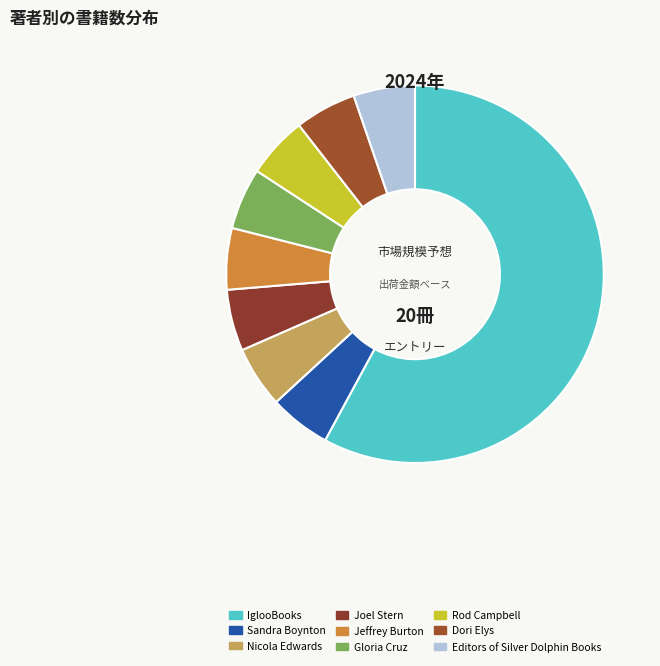

Which category has the smallest portion of the pie?

Sandra Boynton